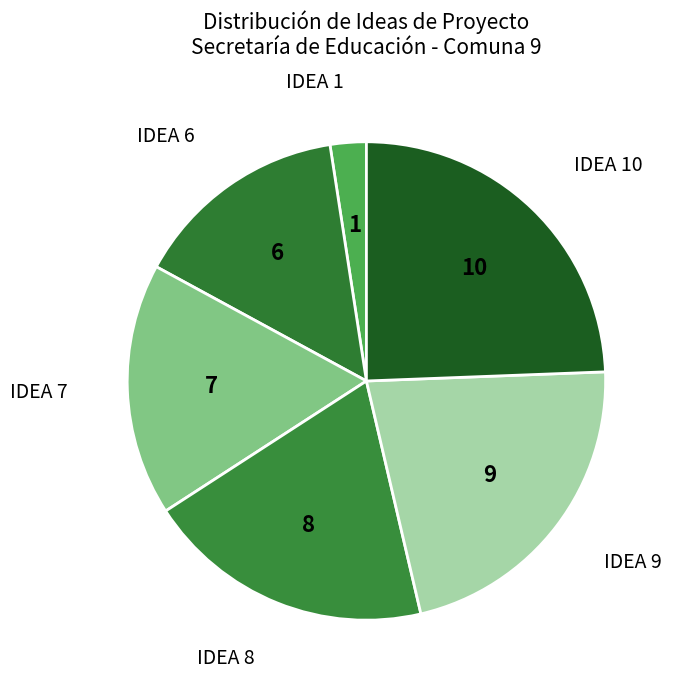

How many segments does this pie chart have?

6